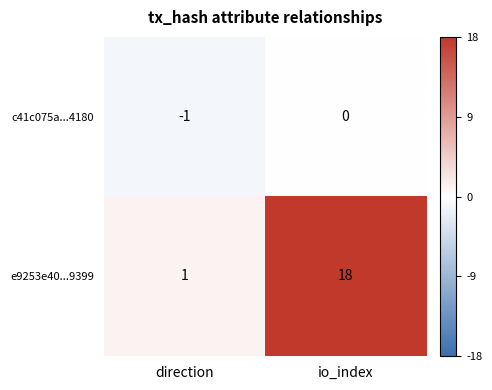

How many series are shown in this chart?

2